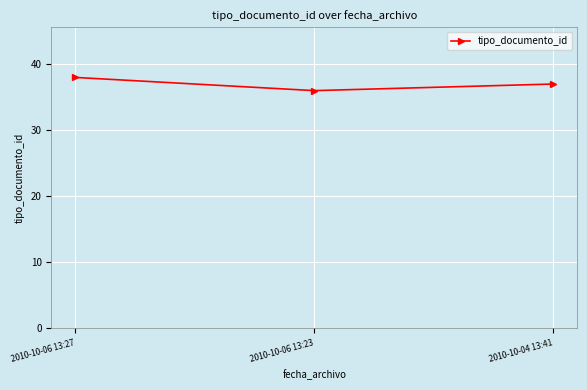

The chart shows a value of 36 at 2010-10-06 13:23. True or false?

True